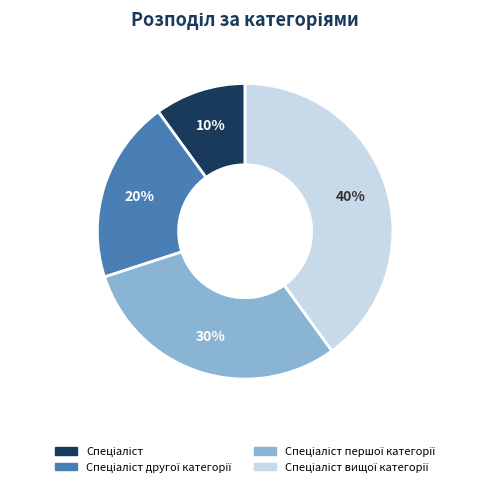

Does any single category account for the majority?

No